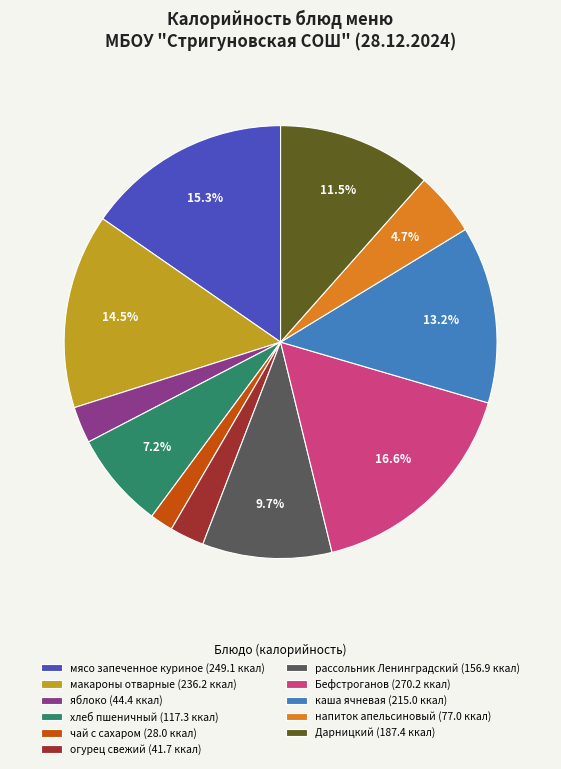

Is there any slice that represents more than half of the pie?

No